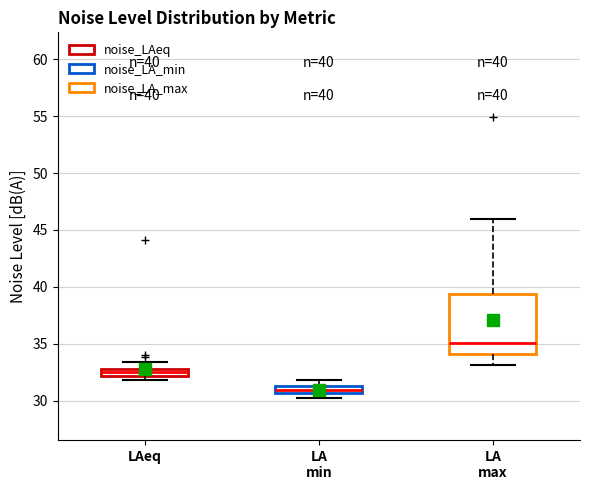

Which box is the tallest, from its lower edge to its upper edge?

LA max